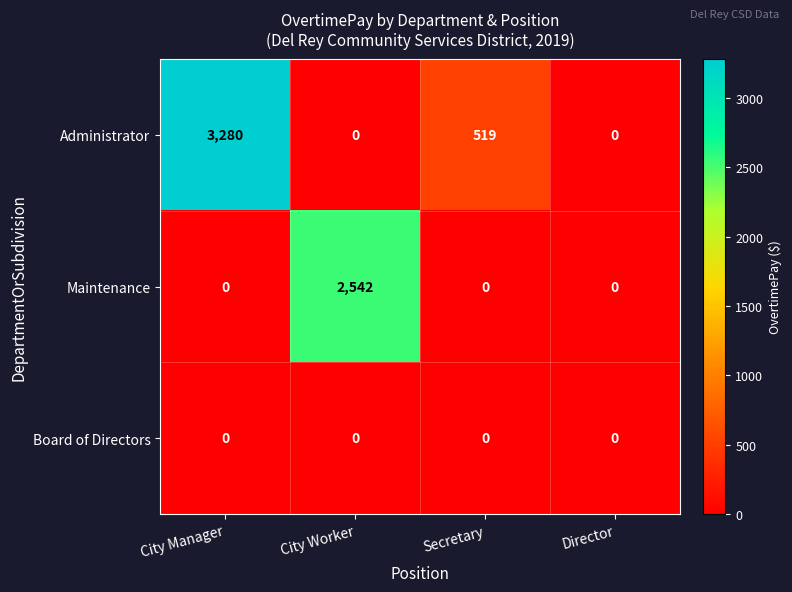

Between City Worker and Director, which series saw the biggest shift?

Maintenance